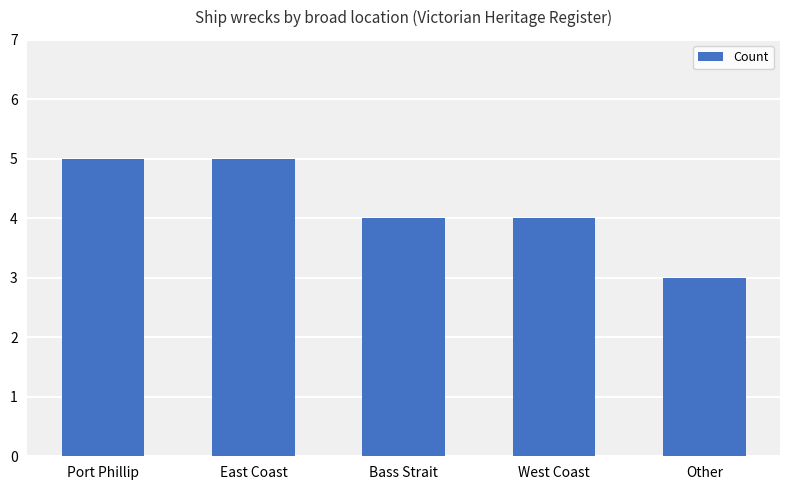

What is the difference between the values at Other and Bass Strait?

1